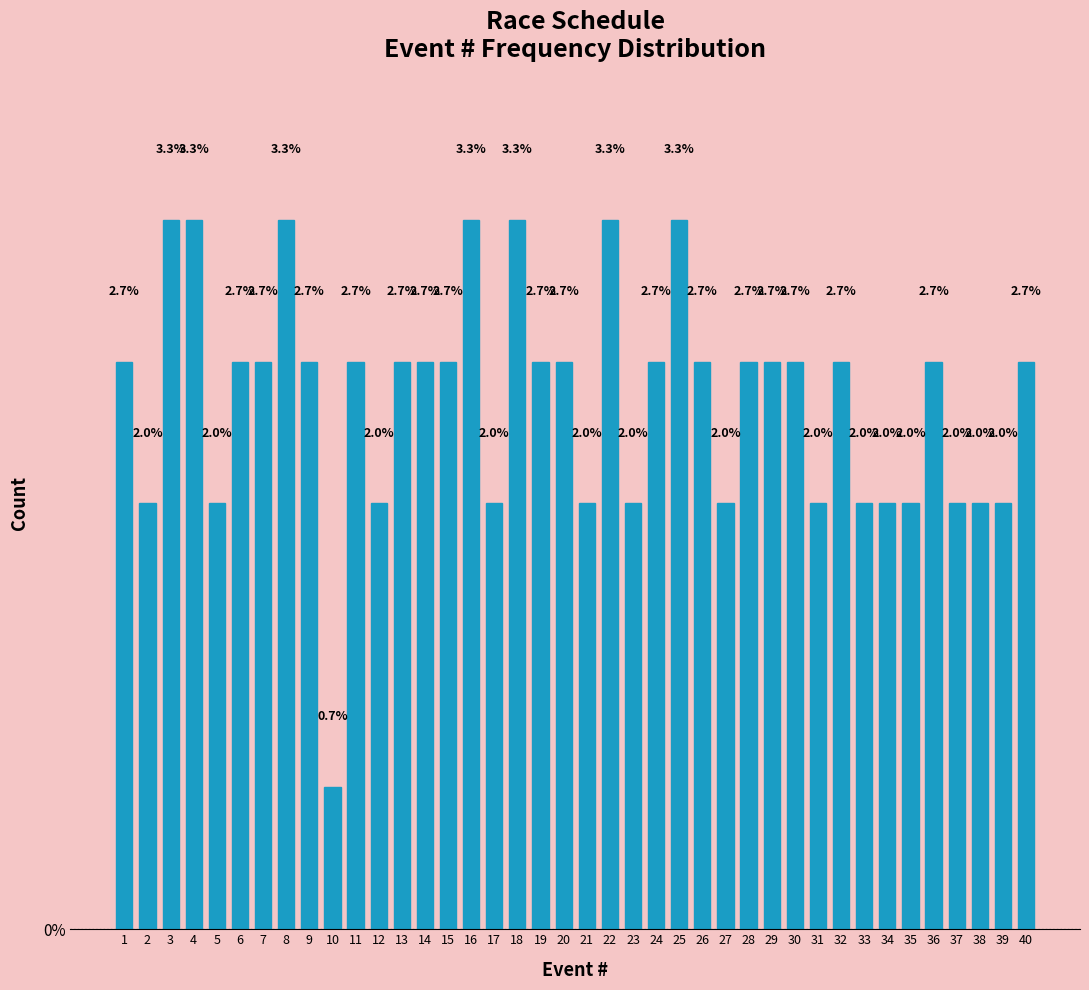

Reading left to right, list all the values displayed in this chart.

1=2.7	2=2.0	3=3.3	4=3.3	5=2.0	6=2.7	7=2.7	8=3.3	9=2.7	10=0.7	11=2.7	12=2.0	13=2.7	14=2.7	15=2.7	16=3.3	17=2.0	18=3.3	19=2.7	20=2.7	21=2.0	22=3.3	23=2.0	24=2.7	25=3.3	26=2.7	27=2.0	28=2.7	29=2.7	30=2.7	31=2.0	32=2.7	33=2.0	34=2.0	35=2.0	36=2.7	37=2.0	38=2.0	39=2.0	40=2.7